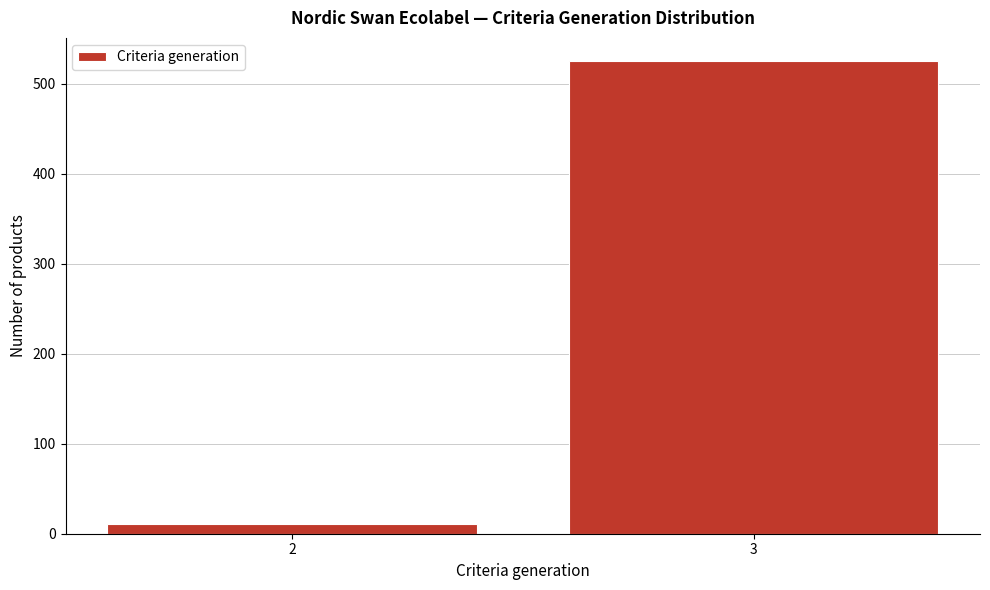

Reading left to right, transcribe all the data shown in this chart.

11	525